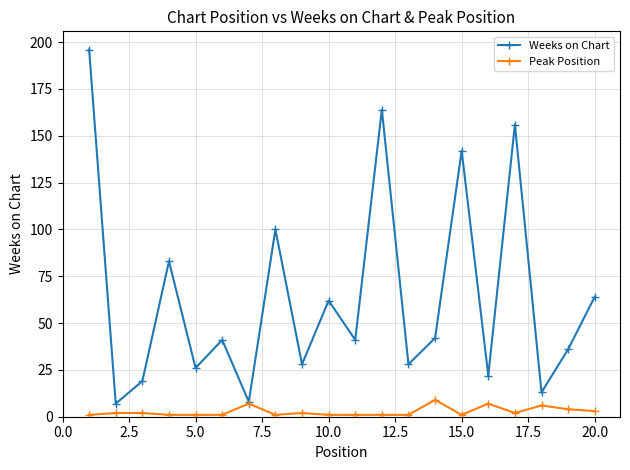

At how many categories does at least one series exceed 105?

4